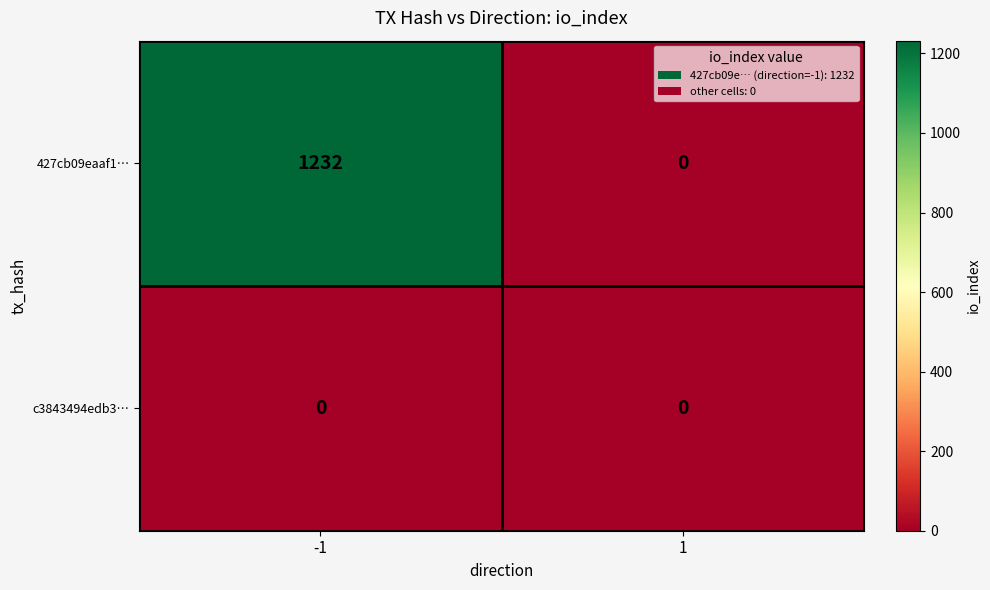

Reading right to left, list all the values displayed in this chart.

427cb09eaaf1…: 0	1232
c3843494edb3…: 0	0